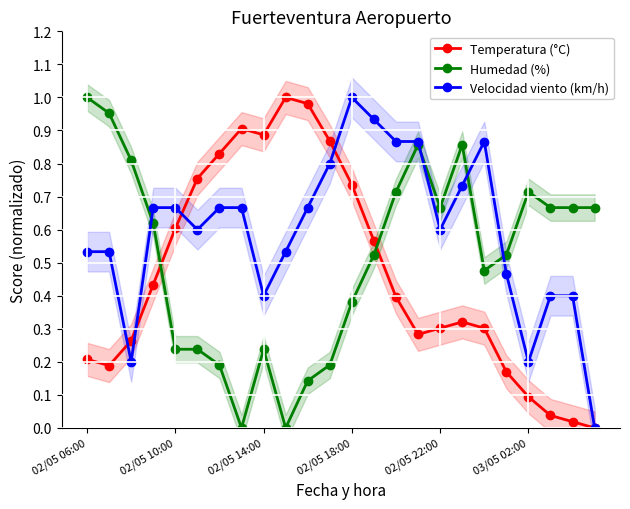

True or false: Humedad (%) has a value of 1.1 at 03/05 02:00.

False